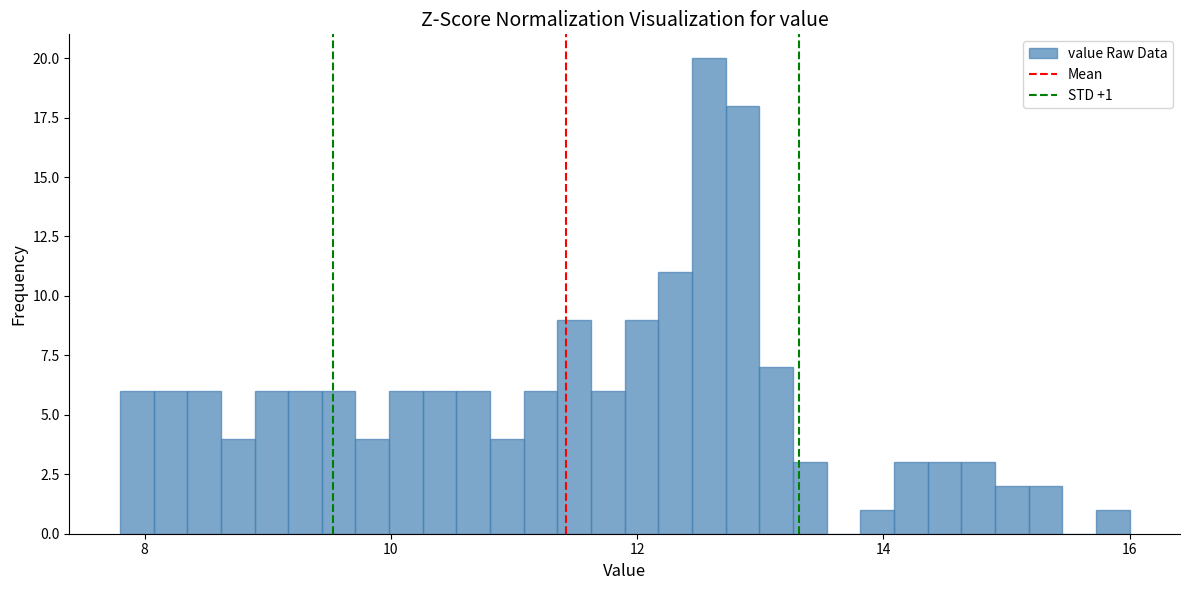

Around what value on the x-axis is the tallest bar? Give the approximate position of its centre, as read against the axis.

12.6